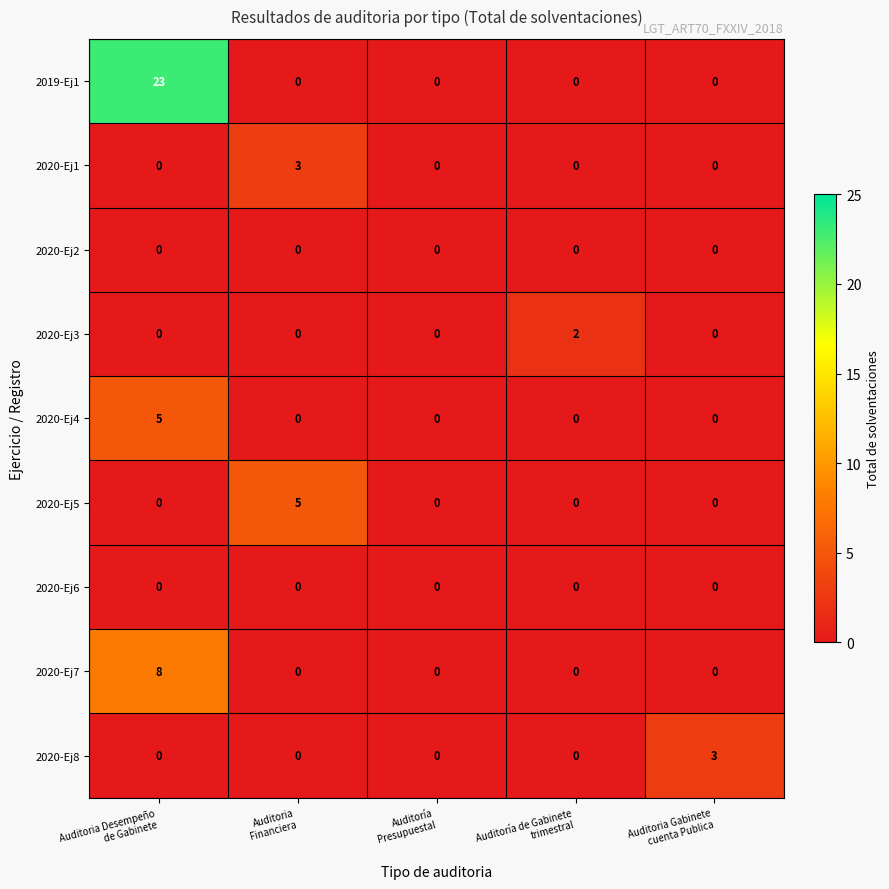

What is the maximum value for 2019-Ej1?

23